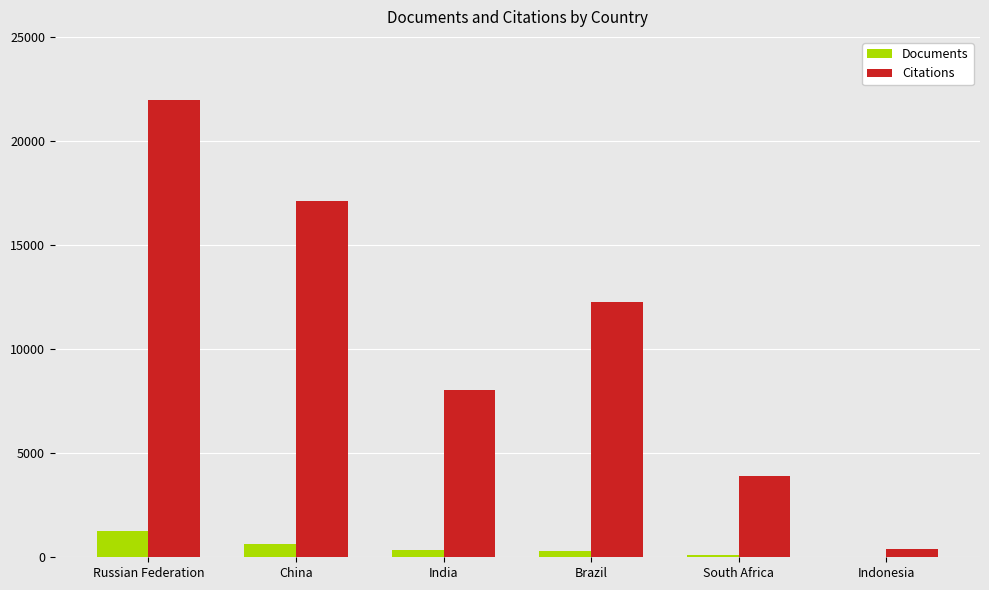

What is the sum of all Citations values?

63662